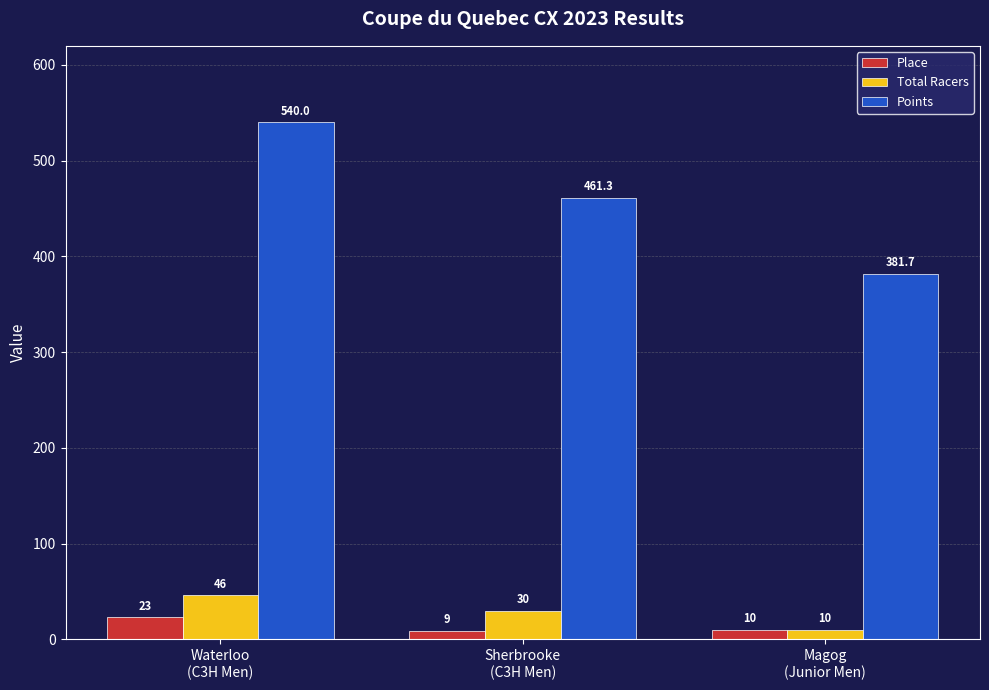

List the series in order of their peak value, highest first.

Points, Total Racers, Place